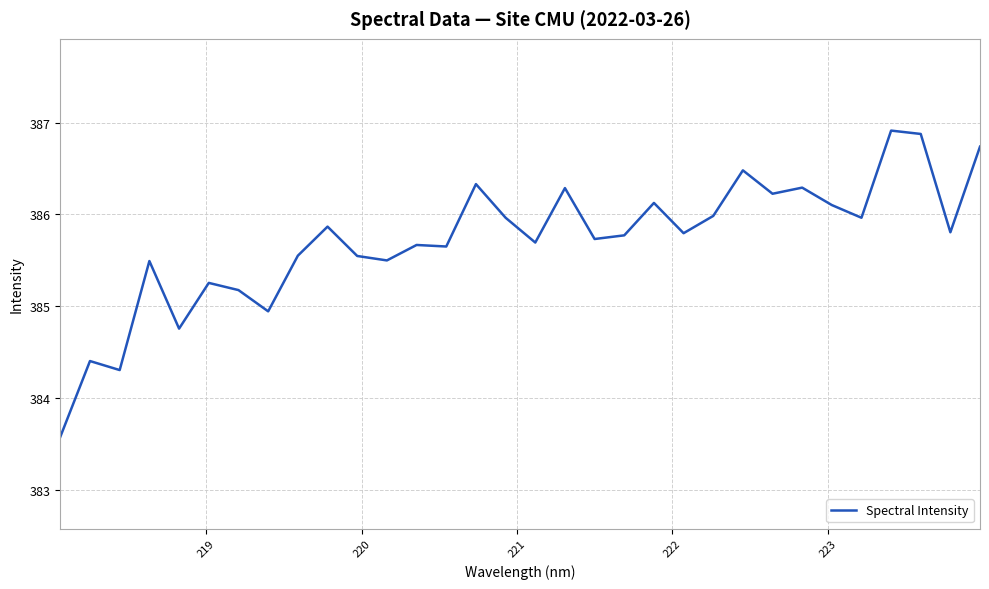

What is the difference between the maximum and minimum values?

3.3